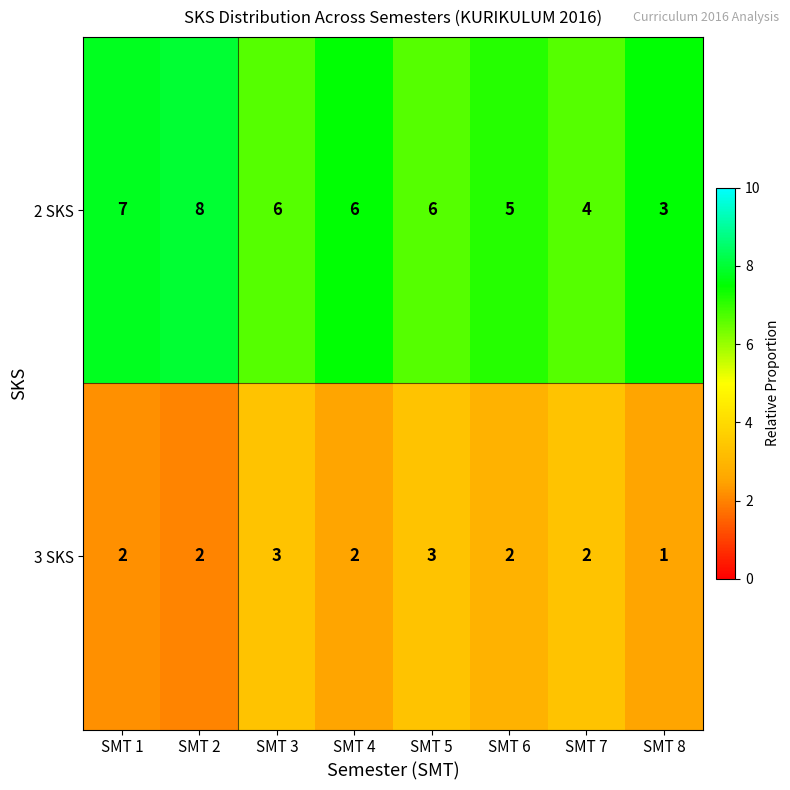

Reading right to left, list all the values displayed in this chart.

2 SKS: SMT 8=3	SMT 7=4	SMT 6=5	SMT 5=6	SMT 4=6	SMT 3=6	SMT 2=8	SMT 1=7
3 SKS: SMT 8=1	SMT 7=2	SMT 6=2	SMT 5=3	SMT 4=2	SMT 3=3	SMT 2=2	SMT 1=2